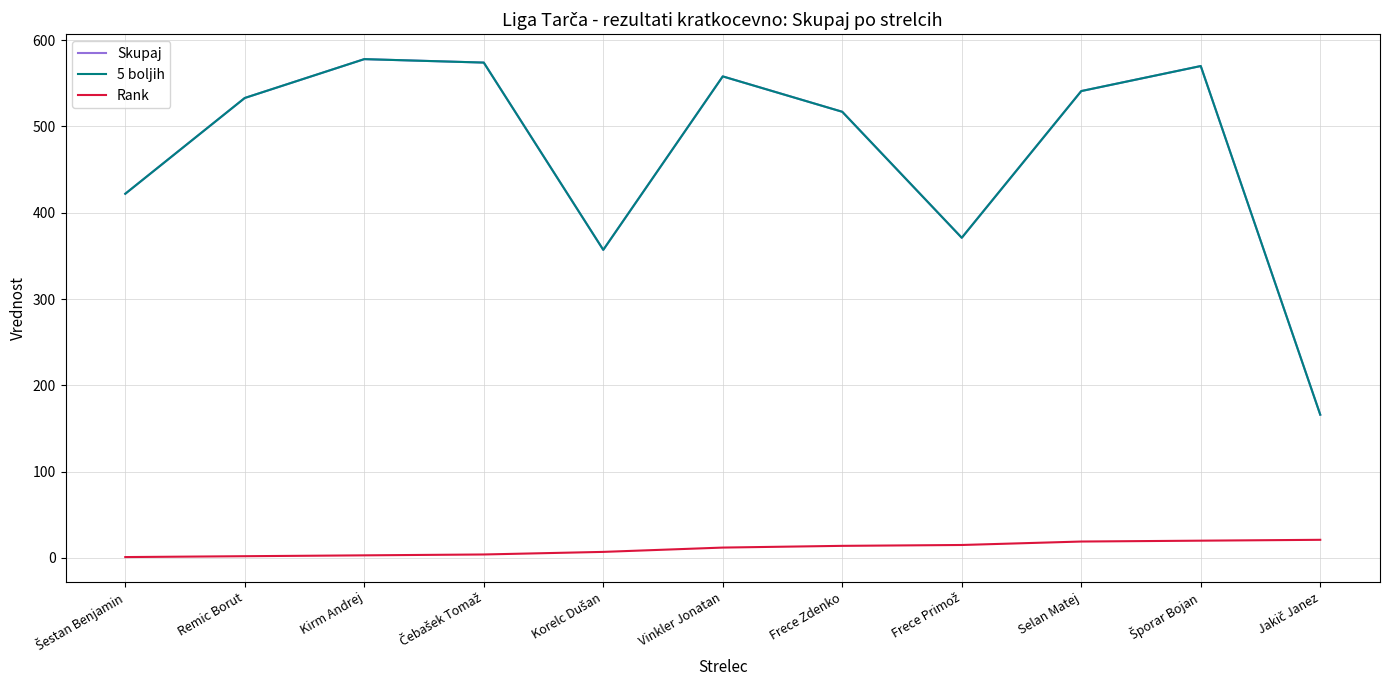

List the labels in order of Rank value, largest first.

Jakič Janez, Šporar Bojan, Selan Matej, Frece Primož, Frece Zdenko, Vinkler Jonatan, Korelc Dušan, Čebašek Tomaž, Kirm Andrej, Remic Borut, Šestan Benjamin